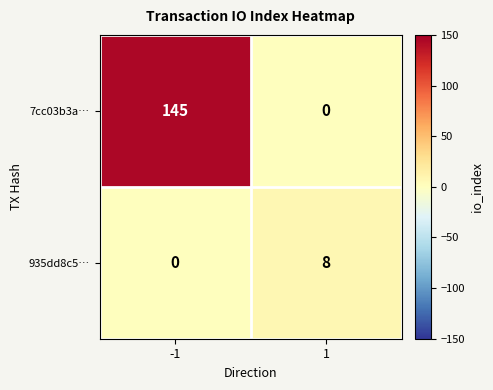

Is the value of 935dd8c5… at 1 greater than the value of 7cc03b3a… at 1?

Yes